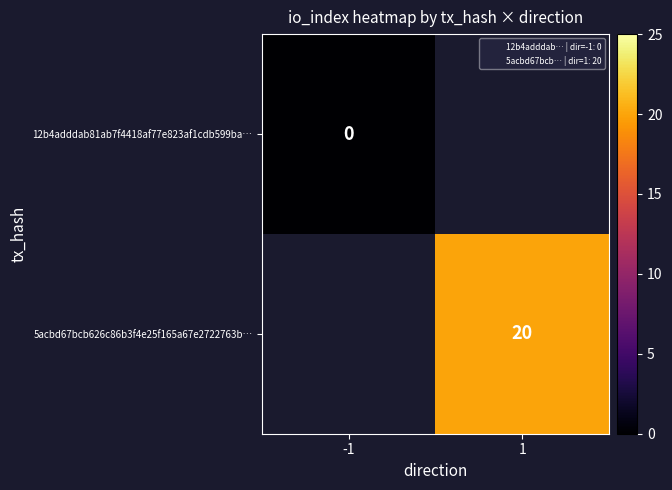

List the labels in order of 12b4adddab81ab7f4418af77e823af1cdb599ba… value, smallest first.

-1, 1